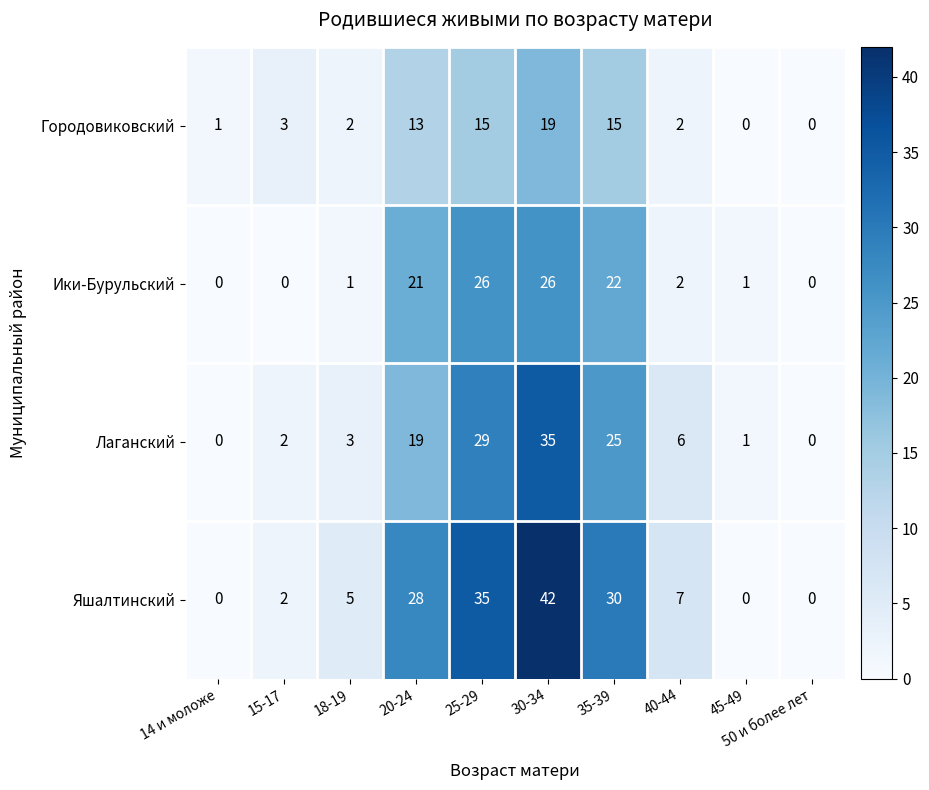

Rank the series by their average value, from lowest to highest.

Городовиковский, Ики-Бурульский, Лаганский, Яшалтинский